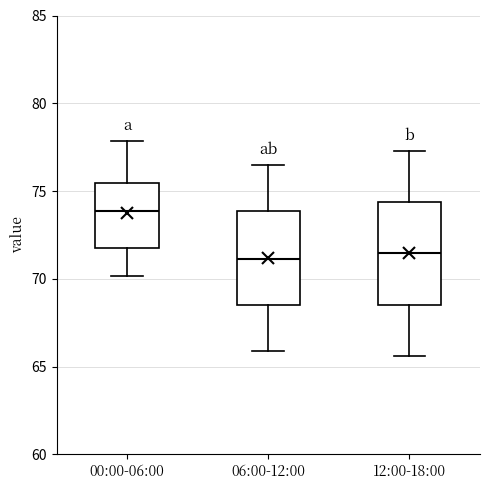

Where does the upper whisker of the box for 00:00-06:00 end on the y-axis? The values are not printed on the chart, so give them approximately, as read against the axis.

78.0